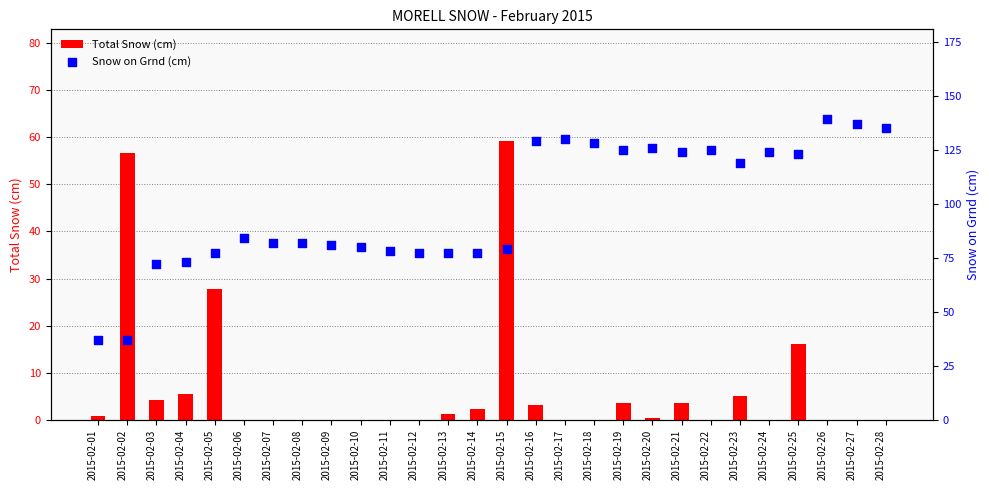

Which series contains the lowest Y value?

Total Snow (cm)